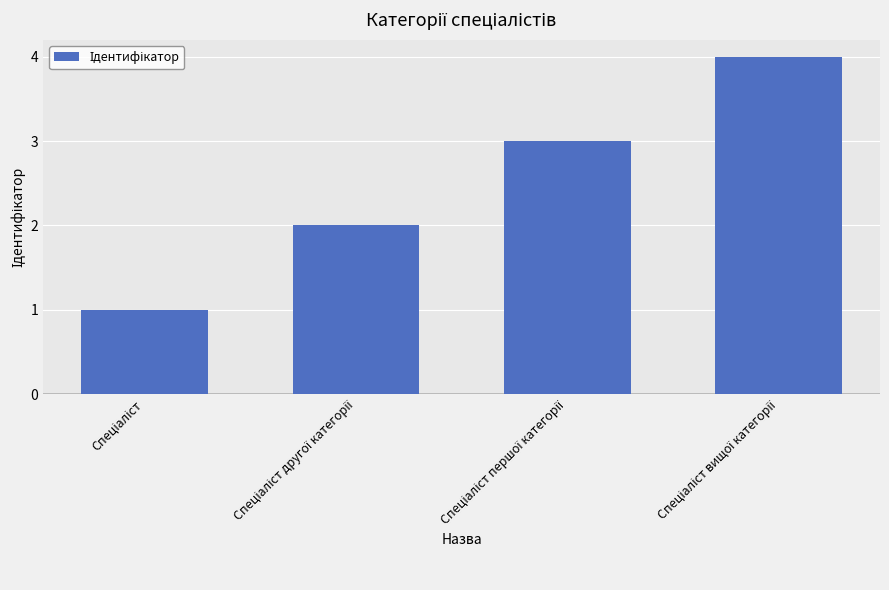

What is the greatest value displayed?

4